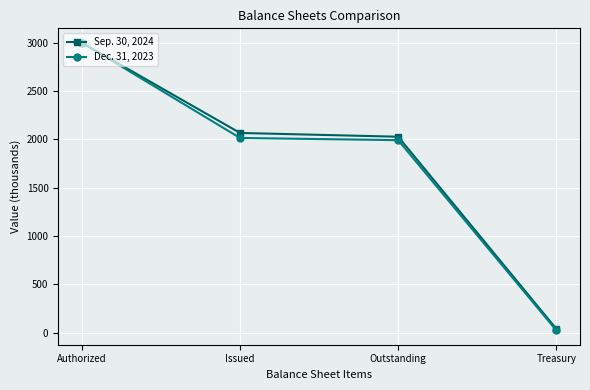

Which category has the highest value in the Sep. 30, 2024 series?

Authorized